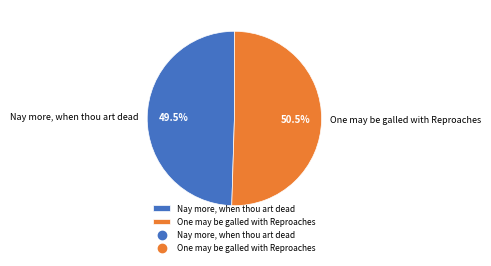

Rank the categories by value from highest to lowest.

One may be galled with Reproaches, Nay more, when thou art dead